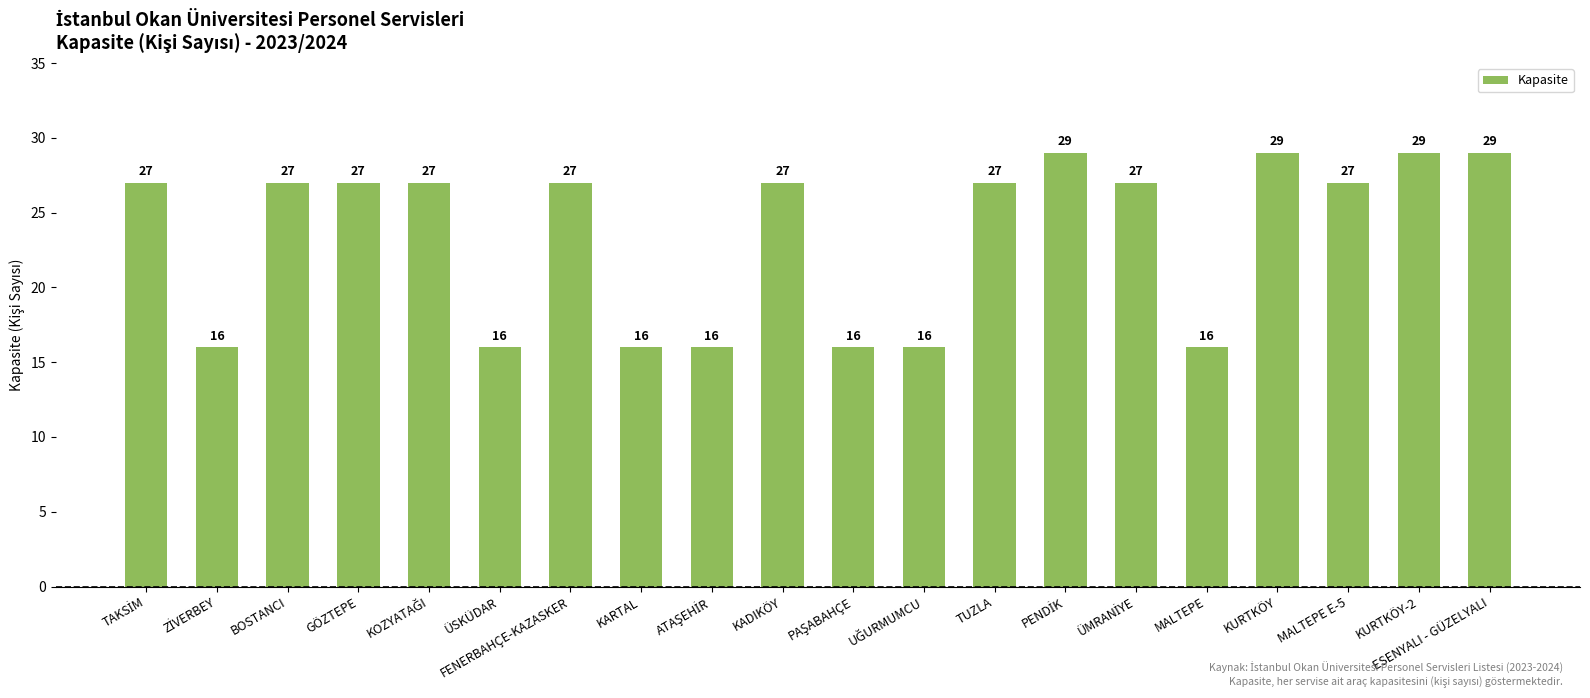

What is the sum of the values at TUZLA and MALTEPE?

43